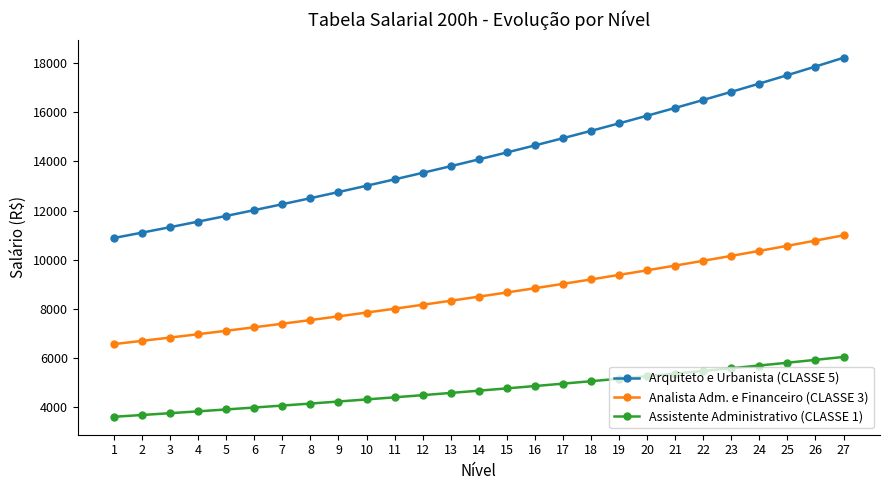

What is the difference between the maximum and minimum values in the Arquiteto e Urbanista (CLASSE 5) series?

7328.9